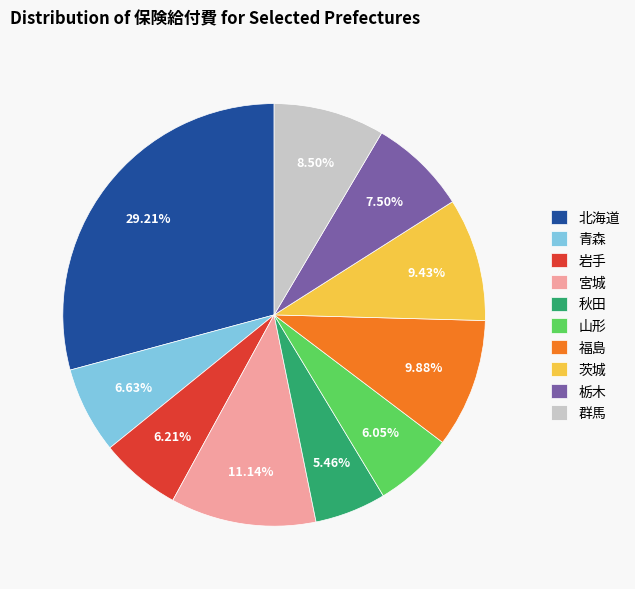

Count the number of slices in the pie.

10